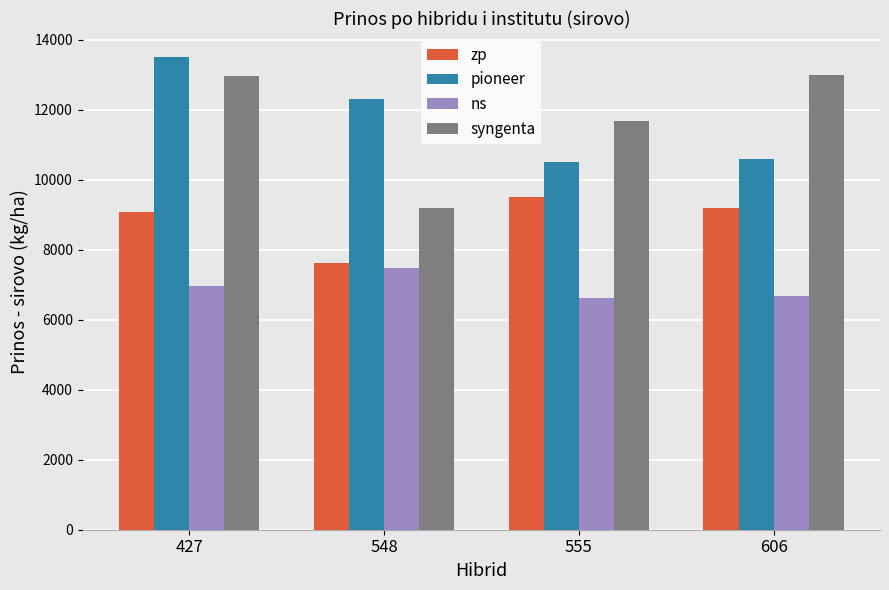

What are all the series names shown in the legend?

zp, pioneer, ns, syngenta